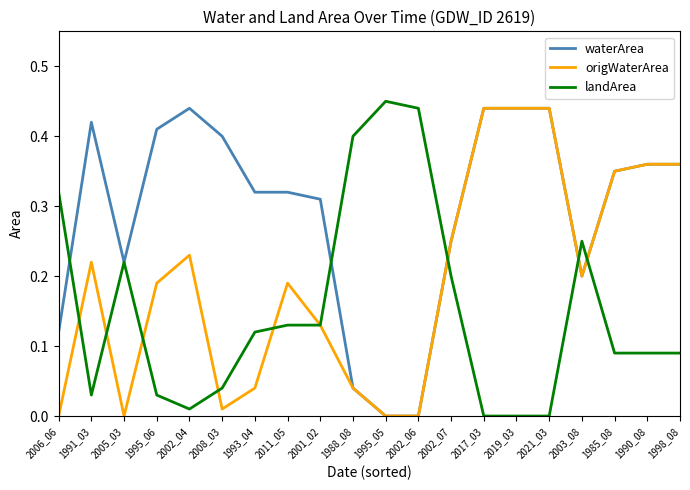

Is it true that origWaterArea equals 0.2 at 2017_03?

False